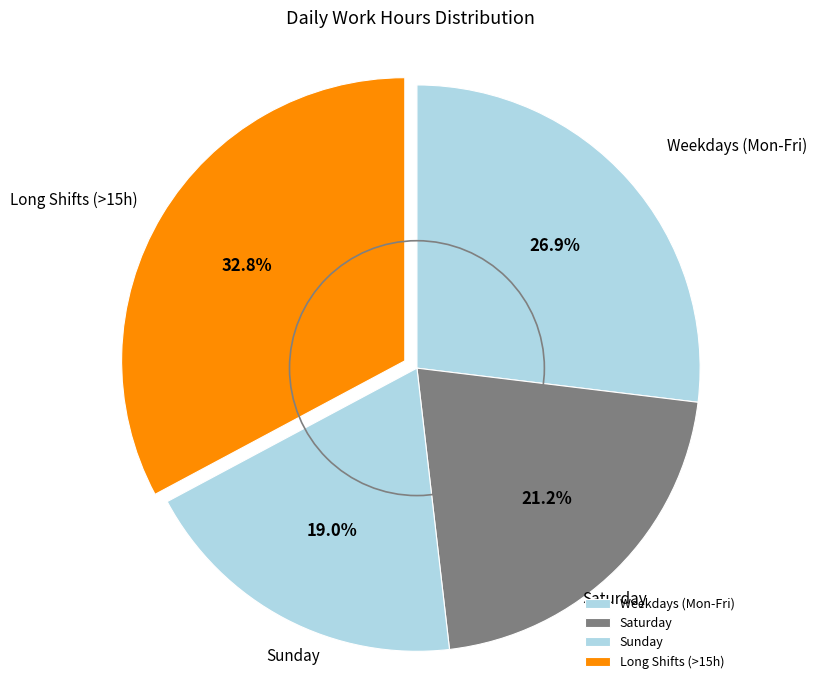

To the nearest percent, what is the average slice percentage?

25%